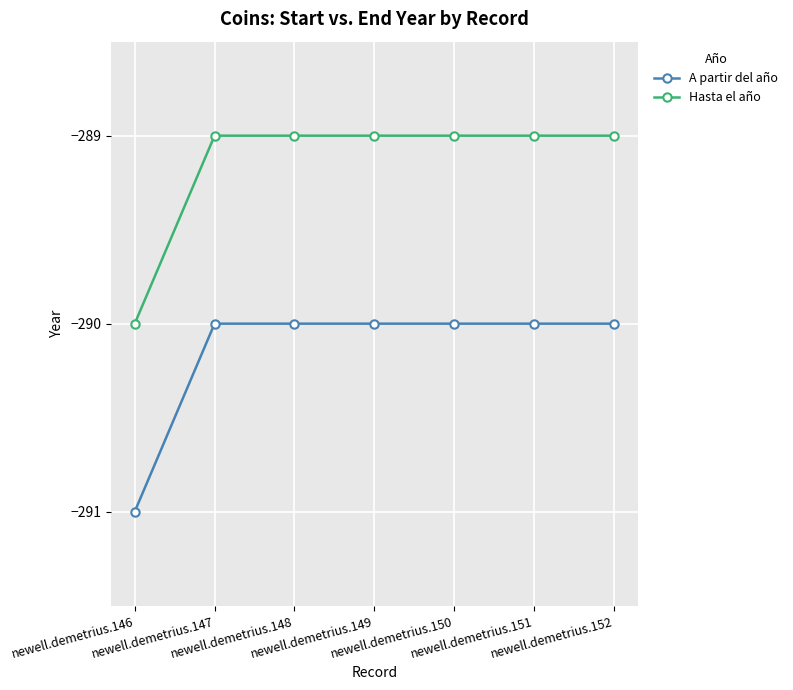

True or false: Hasta el año and A partir del año intersect in this chart.

False